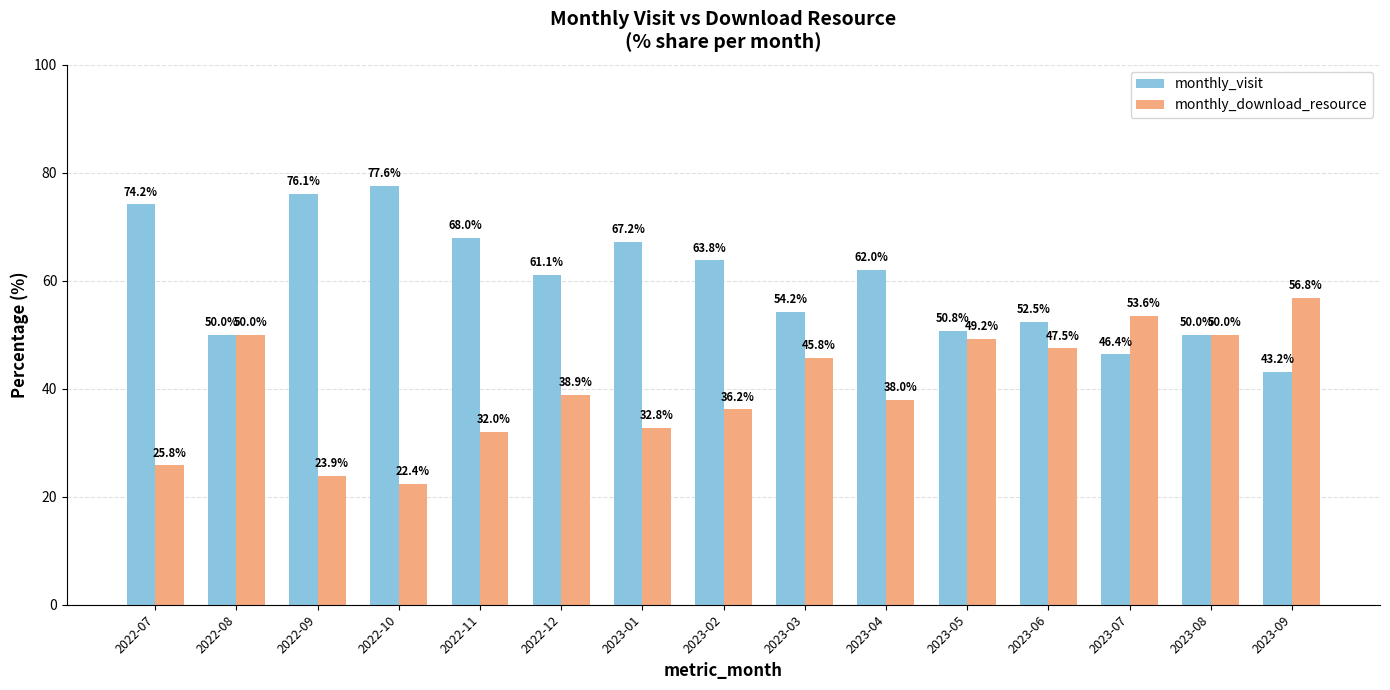

What is the spread (max minus min) of values at 2023-03?

8.4